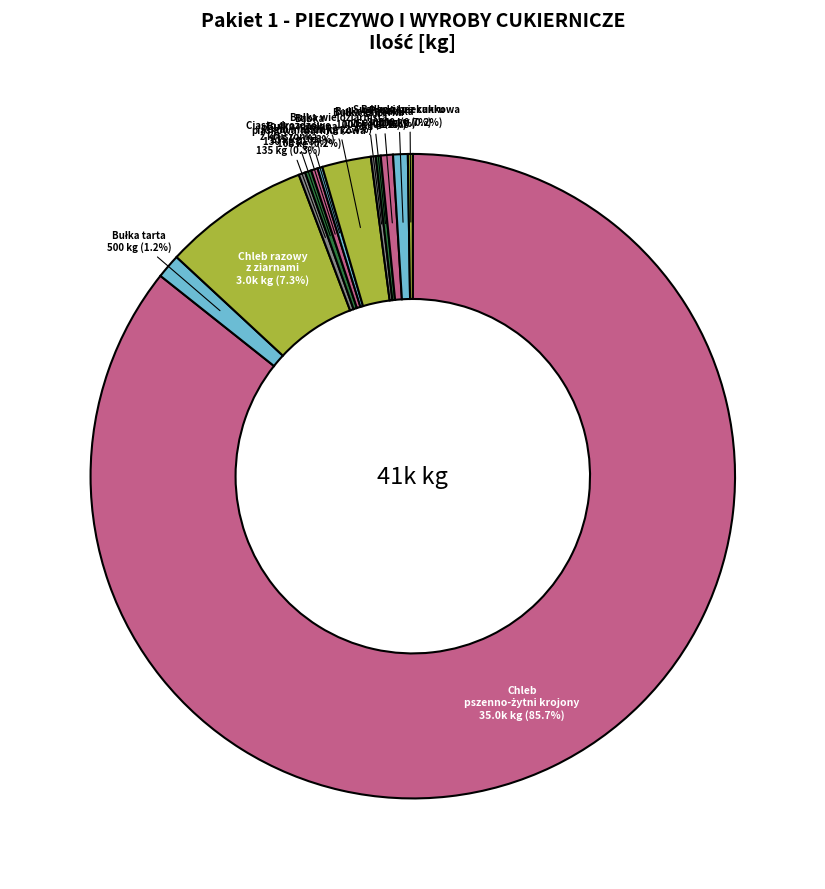

Is there any slice that represents more than half of the pie?

Yes